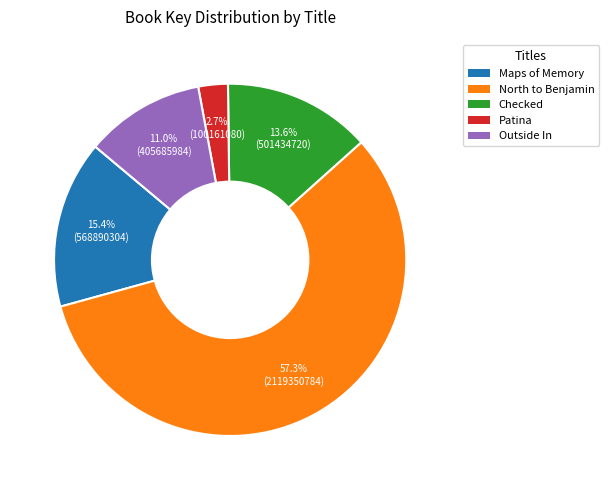

How many segments does this pie chart have?

5